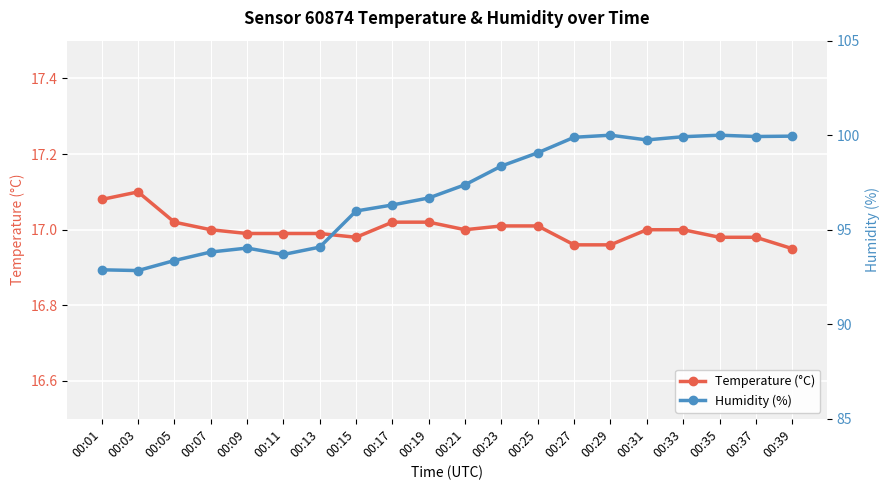

Reading left to right, extract all data points from this chart.

Temperature (°C): 00:01=17.1	00:03=17.1	00:05=17.0	00:07=17.0	00:09=17.0	00:11=17.0	00:13=17.0	00:15=17.0	00:17=17.0	00:19=17.0	00:21=17.0	00:23=17.0	00:25=17.0	00:27=17.0	00:29=17.0	00:31=17.0	00:33=17.0	00:35=17.0	00:37=17.0	00:39=16.9
Humidity (%): 00:01=92.9	00:03=92.8	00:05=93.4	00:07=93.8	00:09=94.0	00:11=93.7	00:13=94.1	00:15=96.0	00:17=96.3	00:19=96.7	00:21=97.4	00:23=98.4	00:25=99.1	00:27=99.9	00:29=100.0	00:31=99.8	00:33=99.9	00:35=100.0	00:37=99.9	00:39=100.0